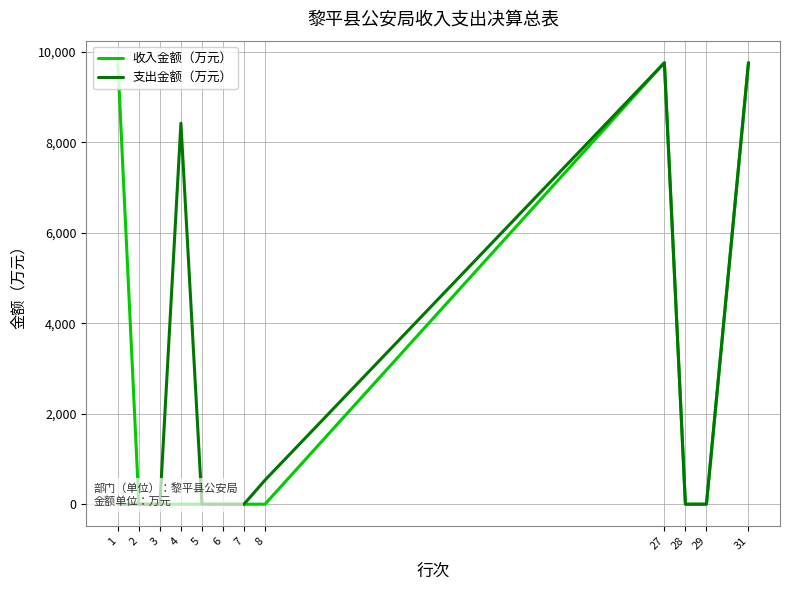

At which label does 支出金额（万元） reach its minimum?

1